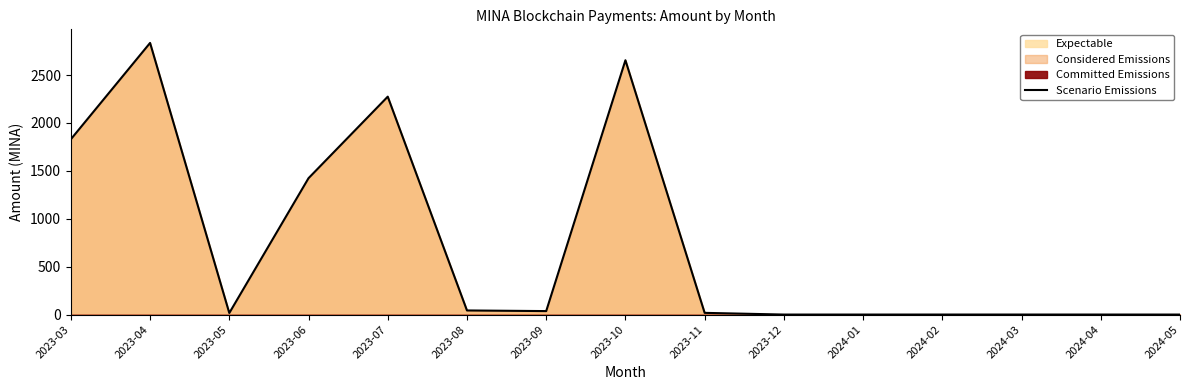

What is the ratio of the value at 2023-03 to the value at 2023-04?

0.6